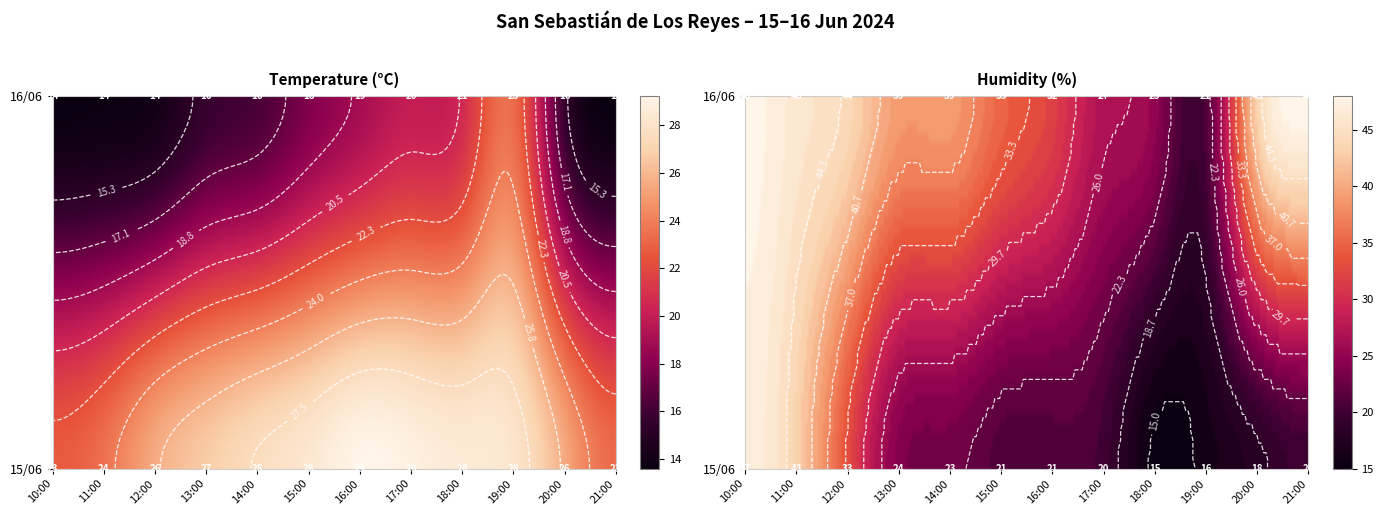

The 15/06 series shows 24 at 10. True or false?

False